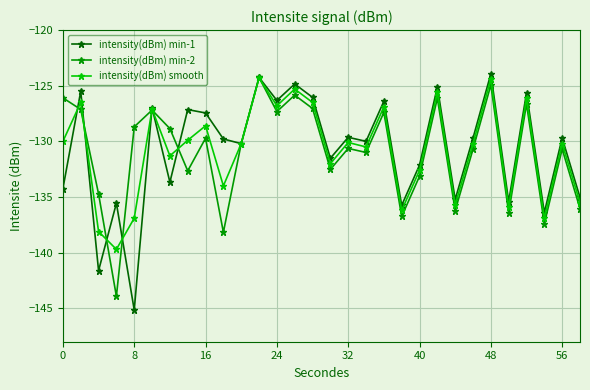

What is the value of the intensity(dBm) min-2 point at the 28th from the left?

-137.4